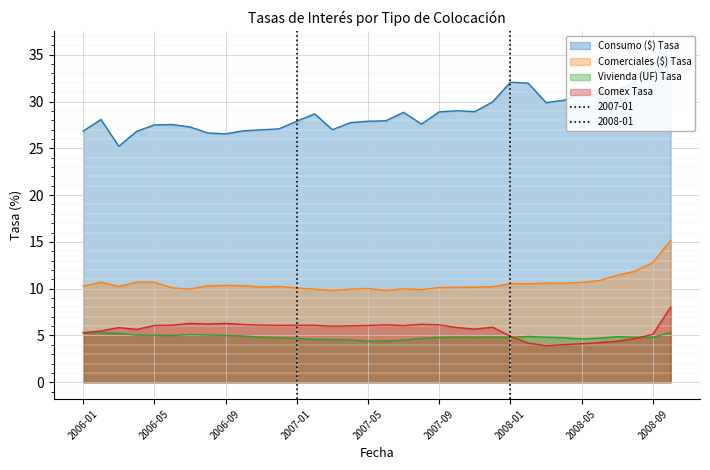

True or false: Comerciales ($) Tasa and Consumo ($) Tasa cross at least once.

False